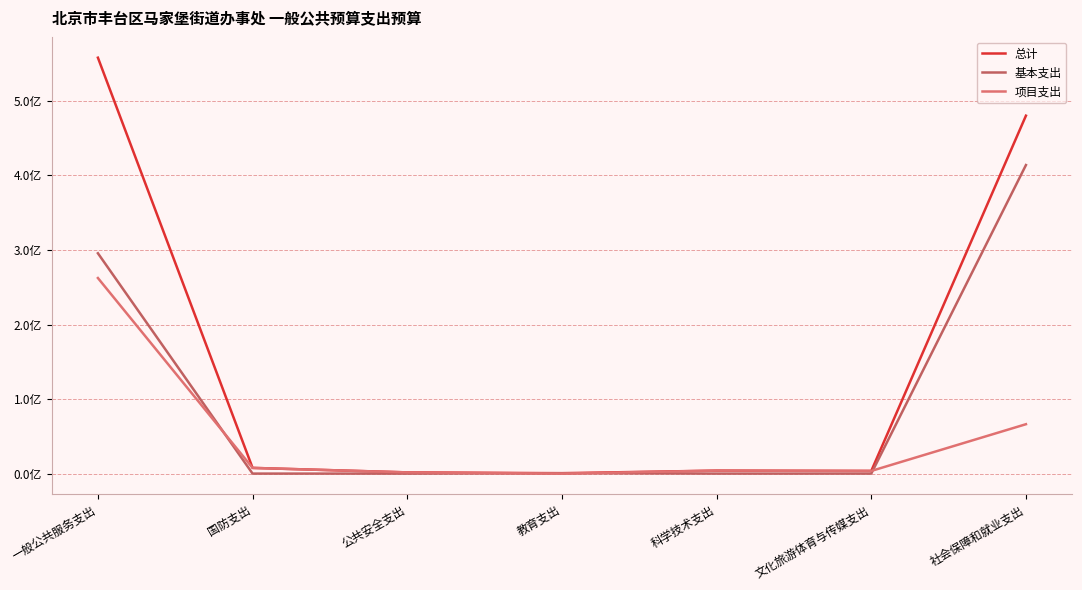

At which label does 基本支出 reach its peak?

社会保障和就业支出